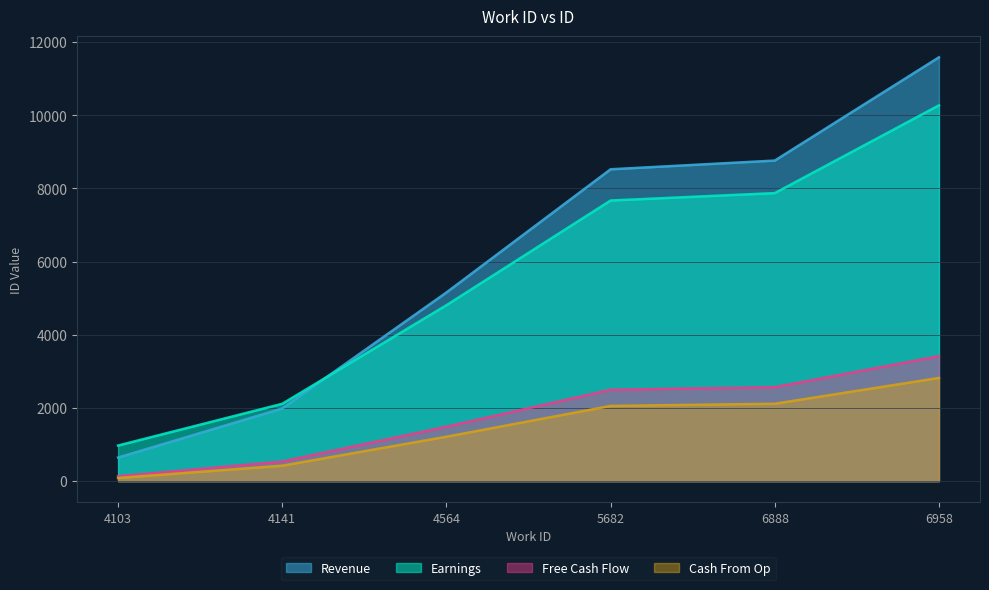

Which series has the largest range (max minus min)?

Revenue